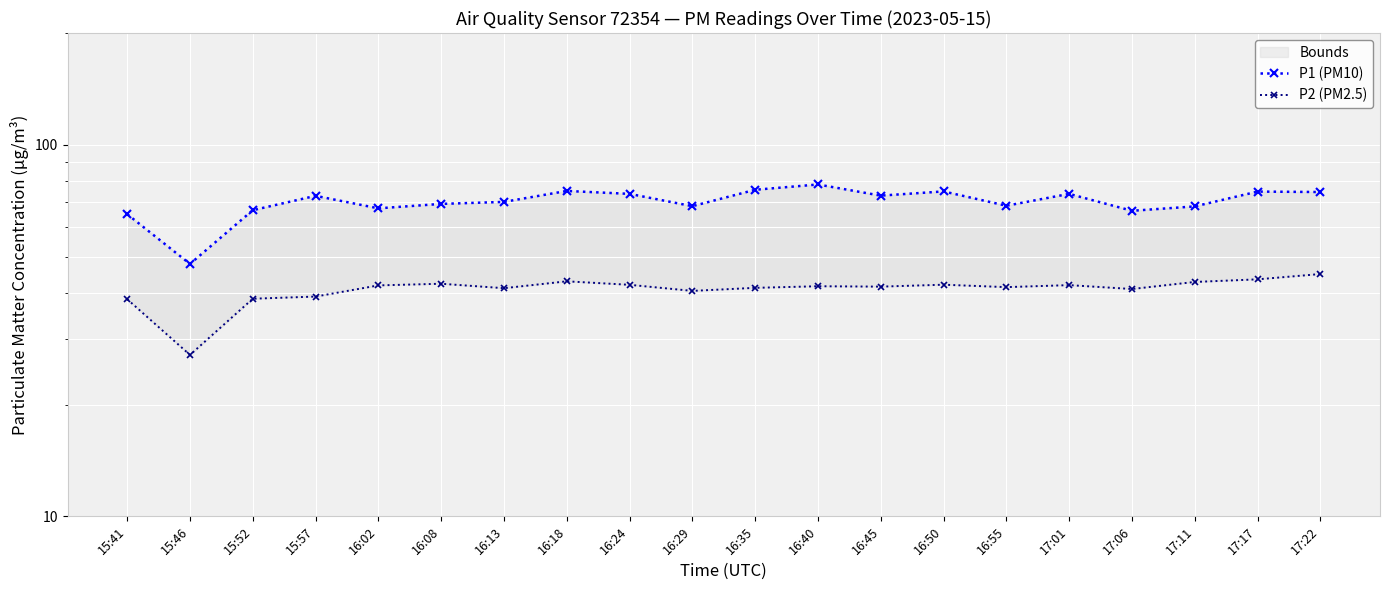

How many series are shown in this chart?

2